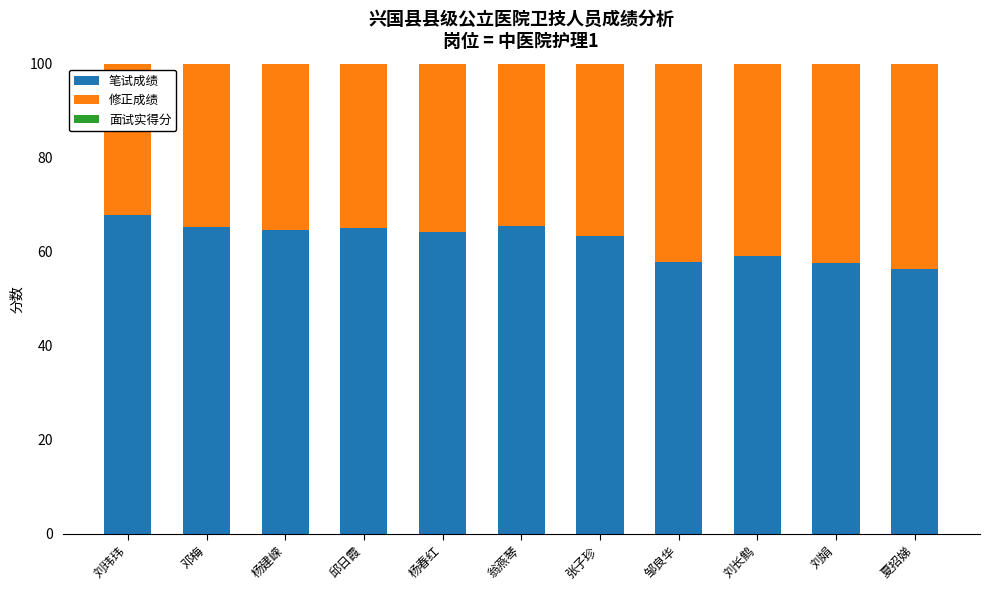

What is the minimum value shown in the chart?

56.4